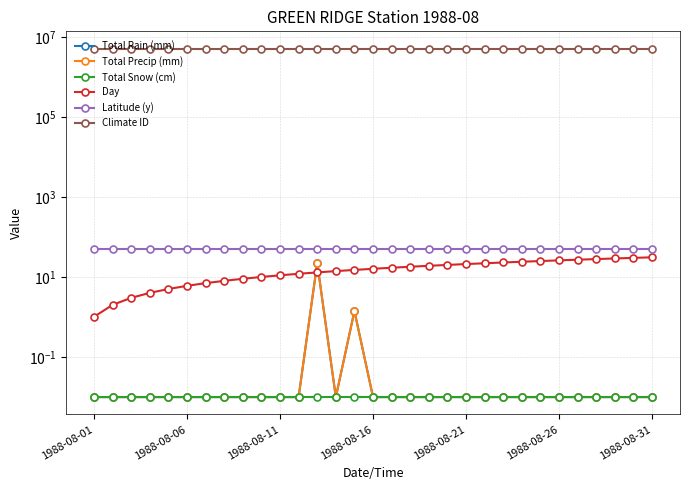

How many data points in Day are less than 16?

15